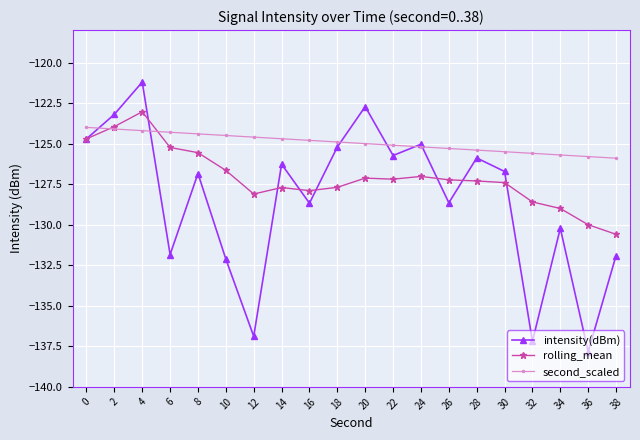

How many data points in intensity(dBm) are above -126?

8